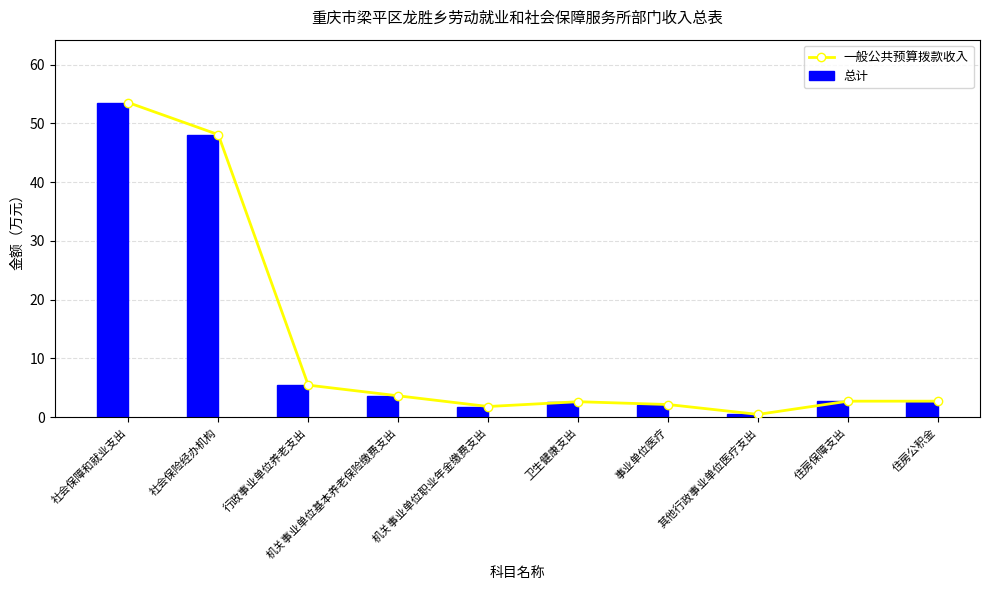

What is the value of the 总计 bar at the 10th from the left?

2.7